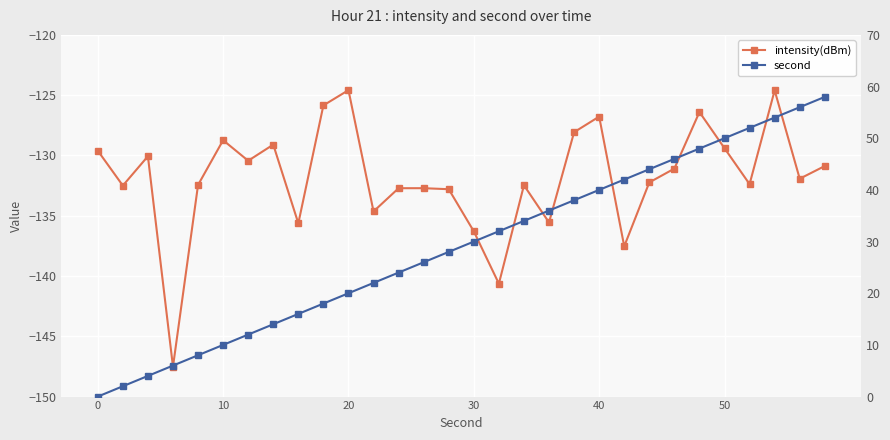

True or false: second has more than 0 points higher than both neighbors.

False